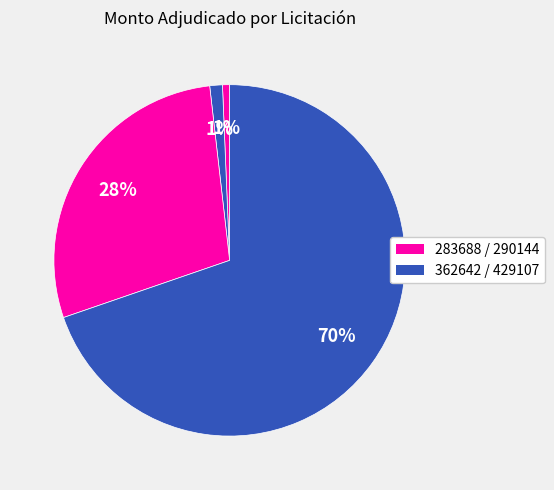

How many slices are in this pie chart?

4